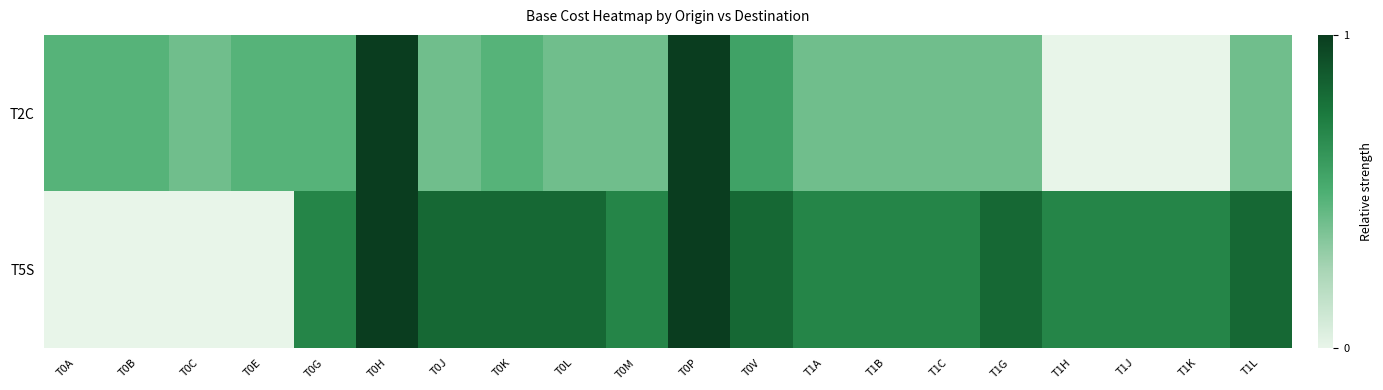

Between T0K and T0G, which is larger?

T0K